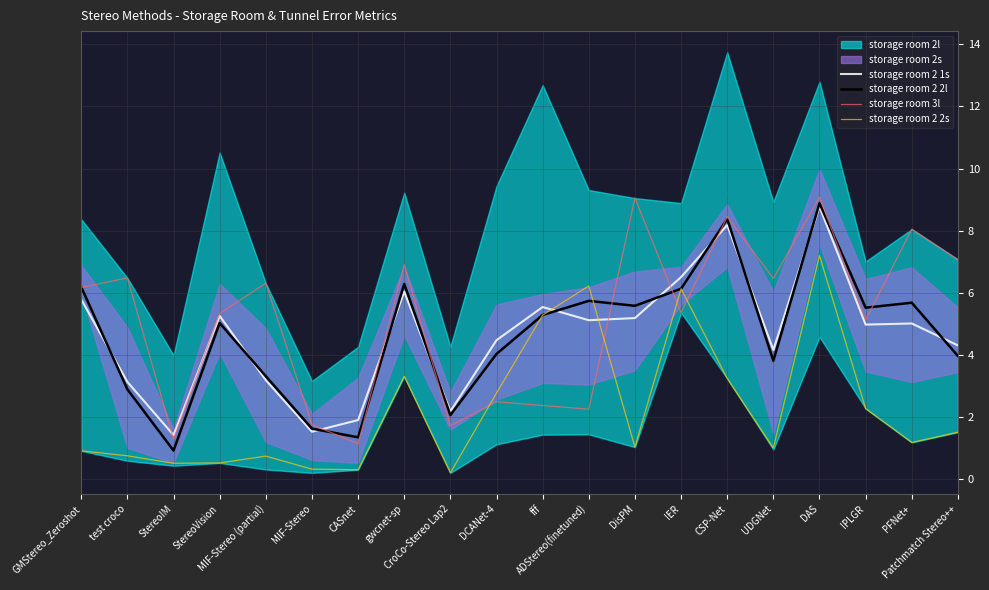

How many lines are shown in the chart?

4